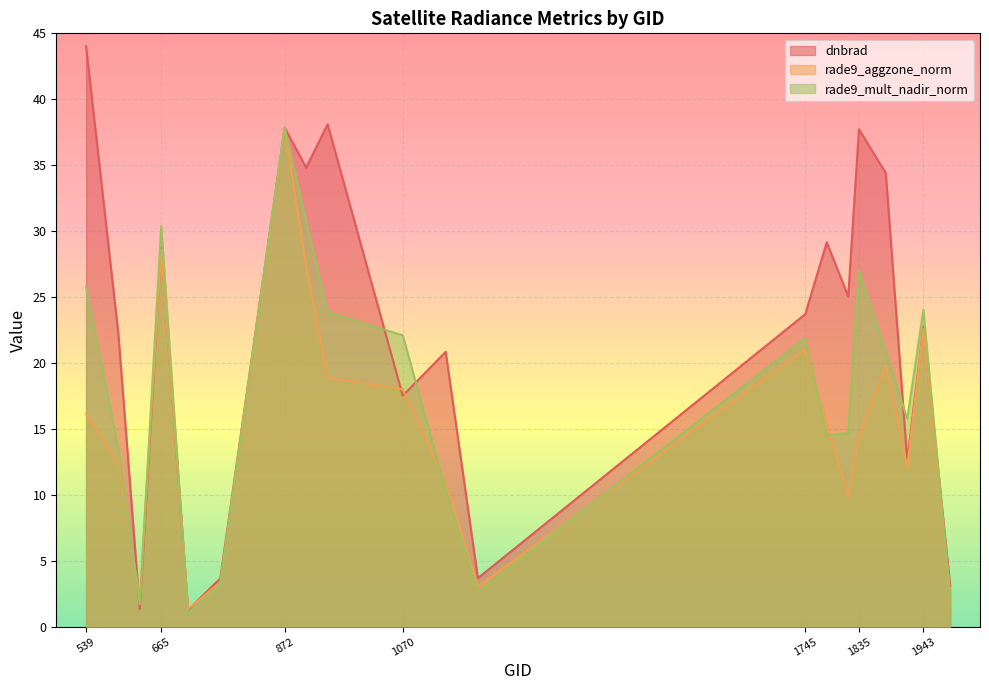

Is it true that rade9_mult_nadir_norm equals 20.8 at 1880?

True